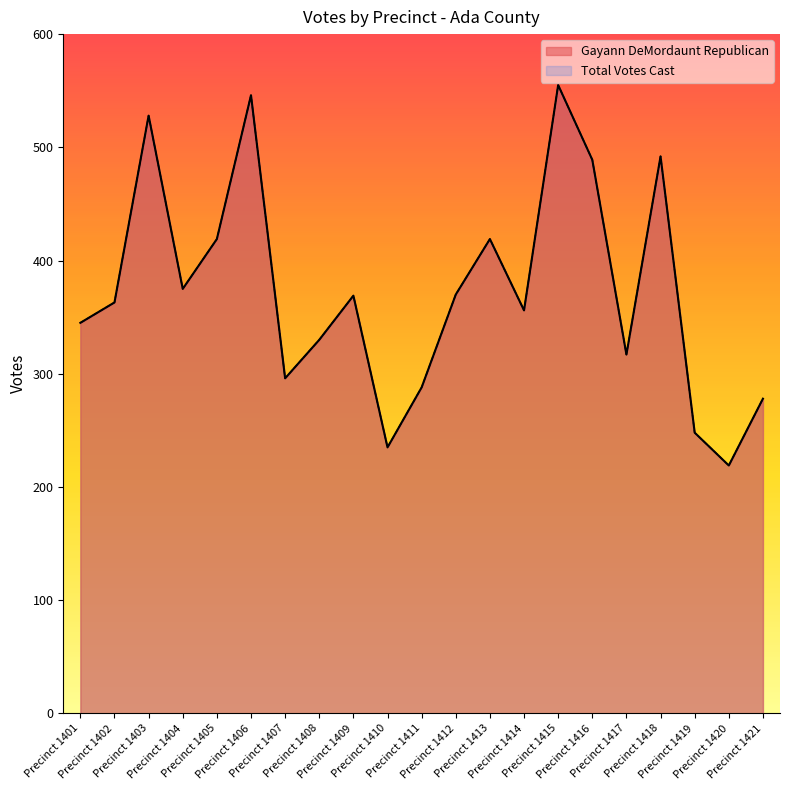

What is the value of the Gayann DeMordaunt Republican point at the 17th from the left?

317